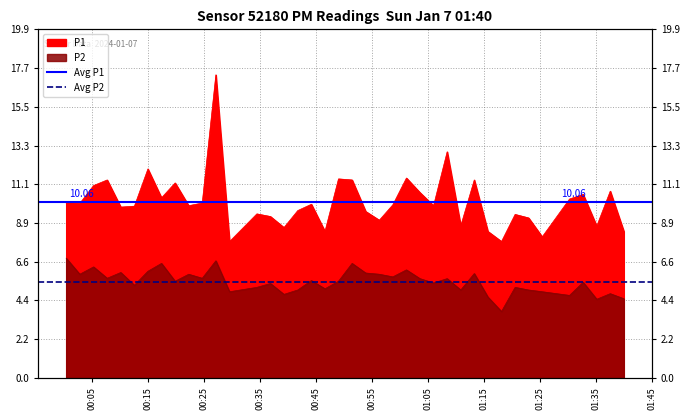

What is the maximum value for Avg P1?

10.1